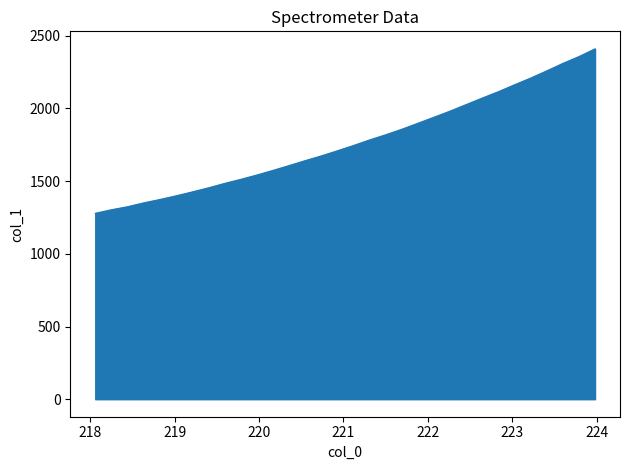

What is the maximum value shown in the chart?

2410.0